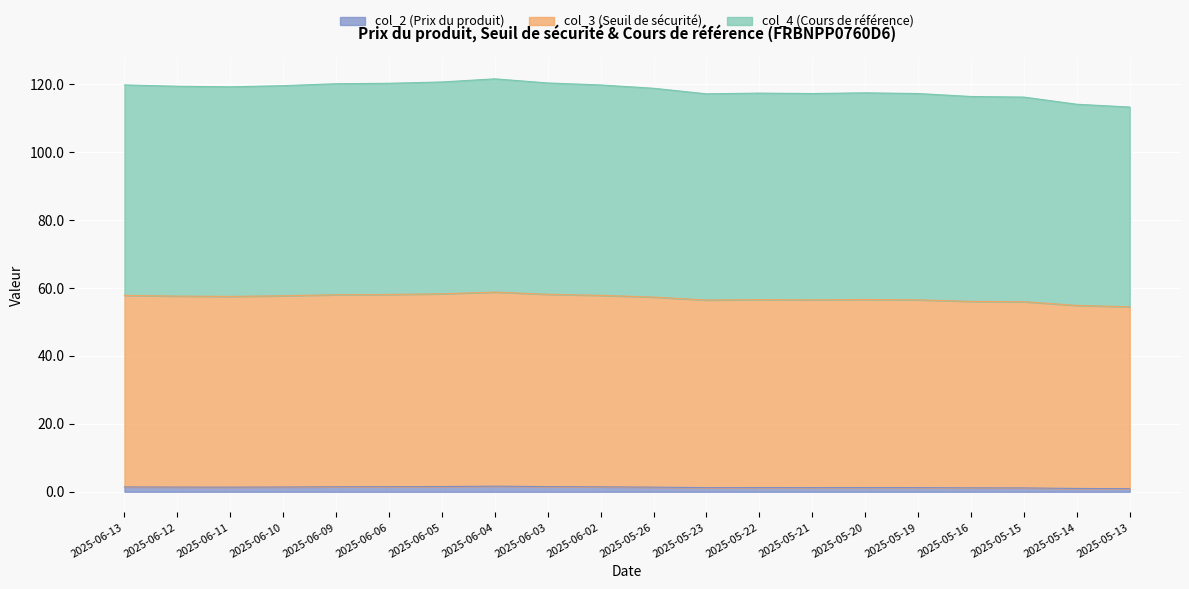

What is the average value of the col_2 (Prix du produit) series?

1.3